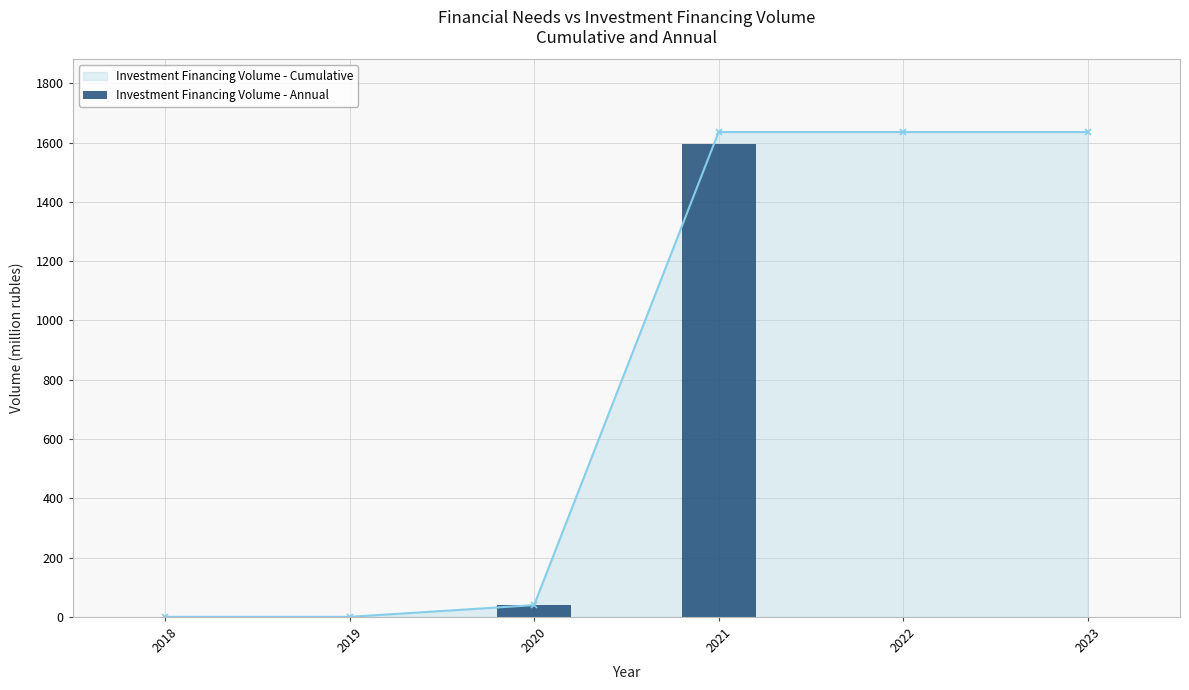

What is the change in value from 2019 to 2020?

+39.6